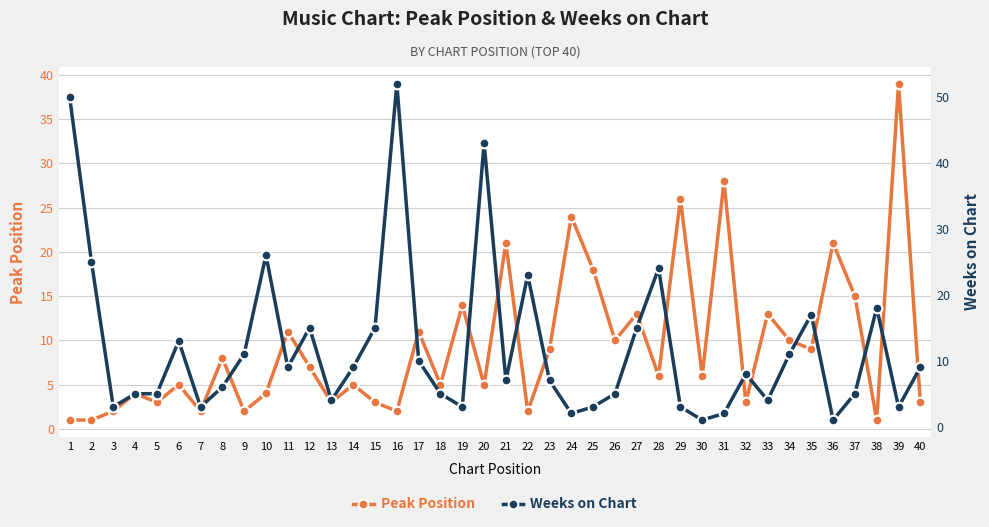

How many interior local valleys does the Peak Position series have?

14